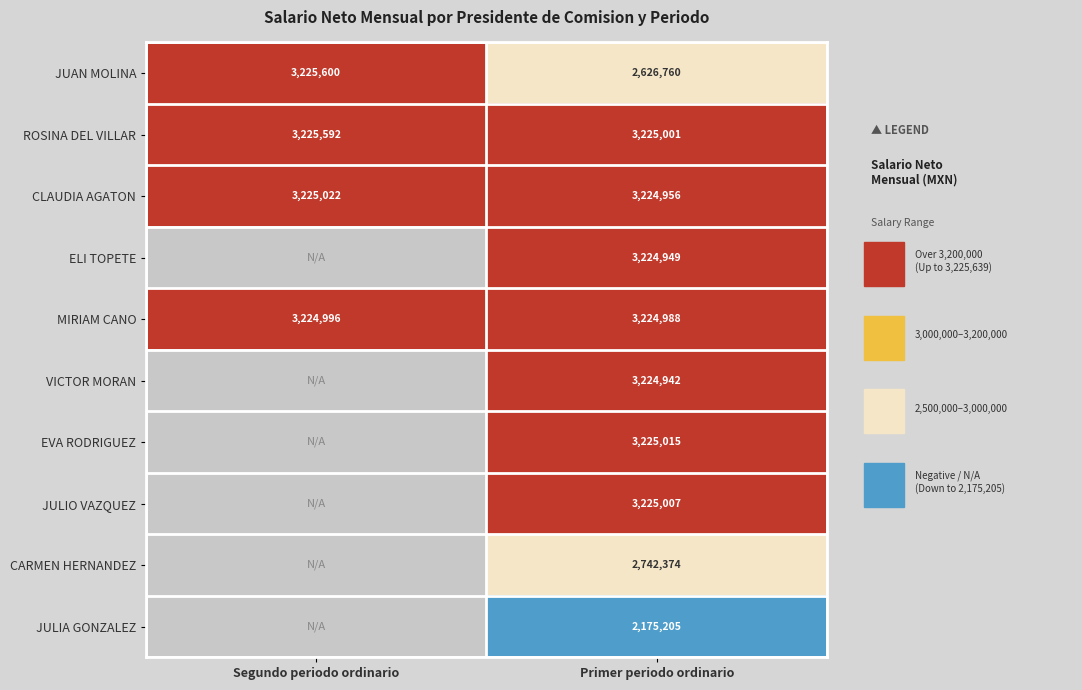

Between Primer periodo ordinario and Segundo periodo ordinario, which is larger?

Segundo periodo ordinario